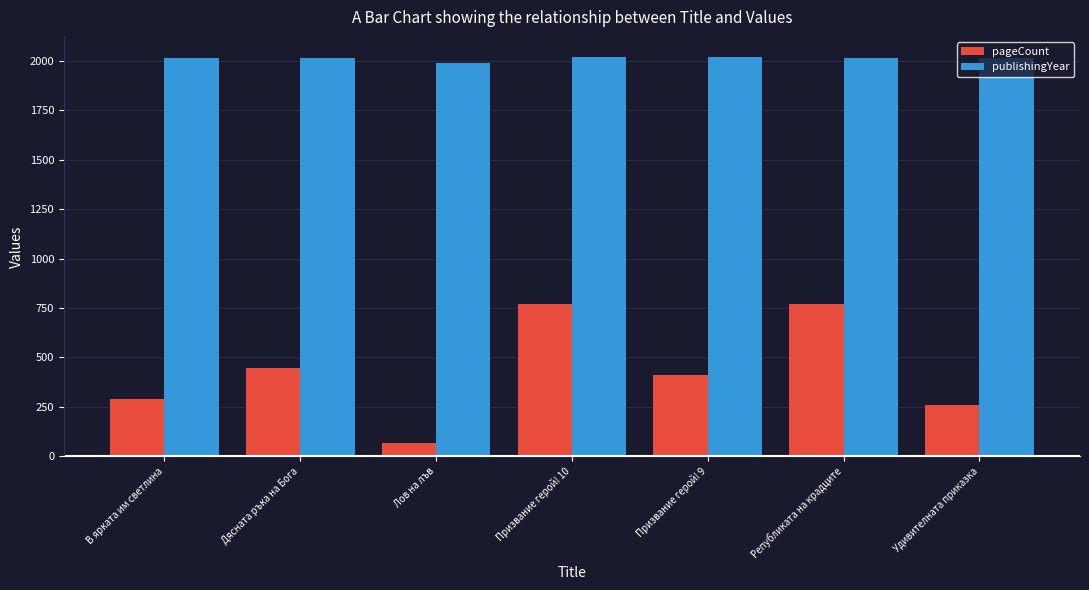

List the series in order of their overall mean, lowest first.

pageCount, publishingYear